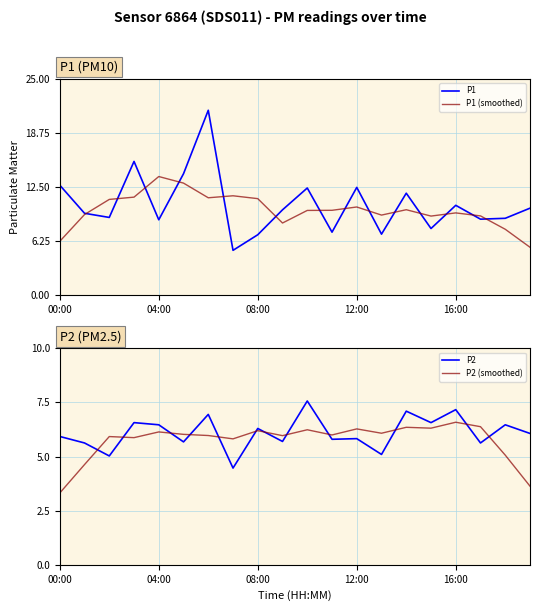

What is the highest value of the P2 (smoothed) series?

6.6